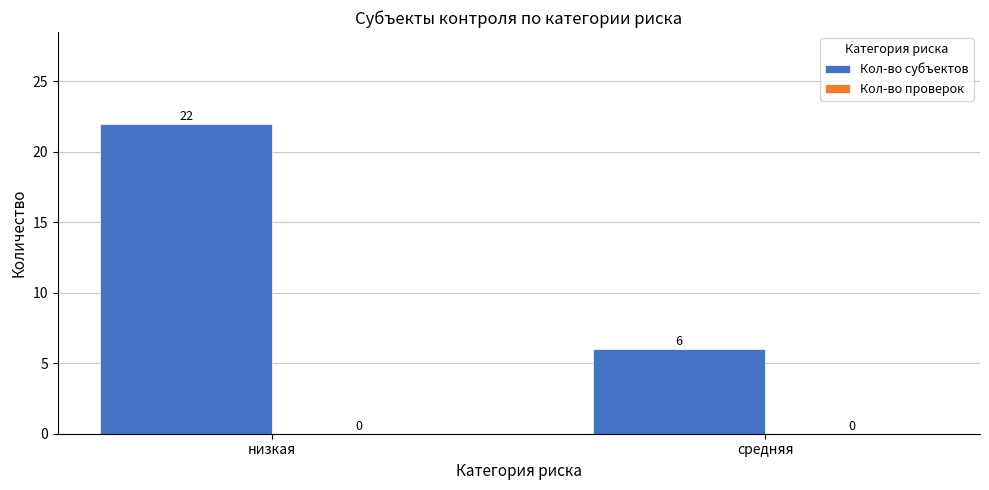

The chart shows a value of 10 at низкая. True or false?

False